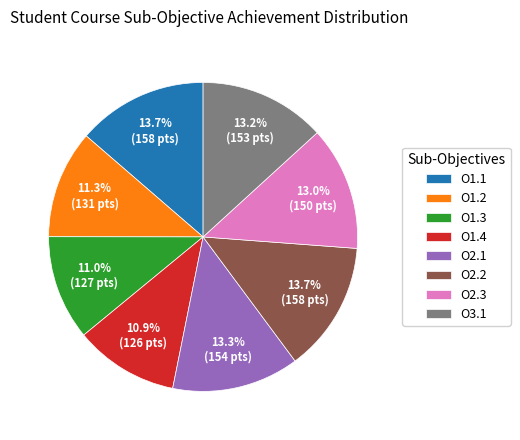

Does O1.1 account for over 50% of the chart?

No